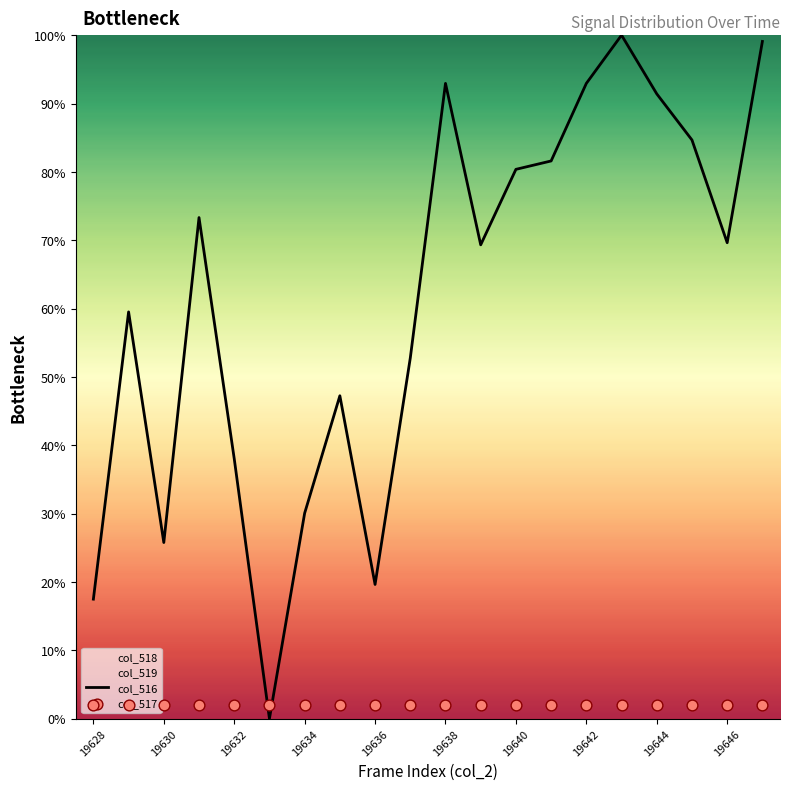

The col_516 series shows 34.0 at 19630. True or false?

False